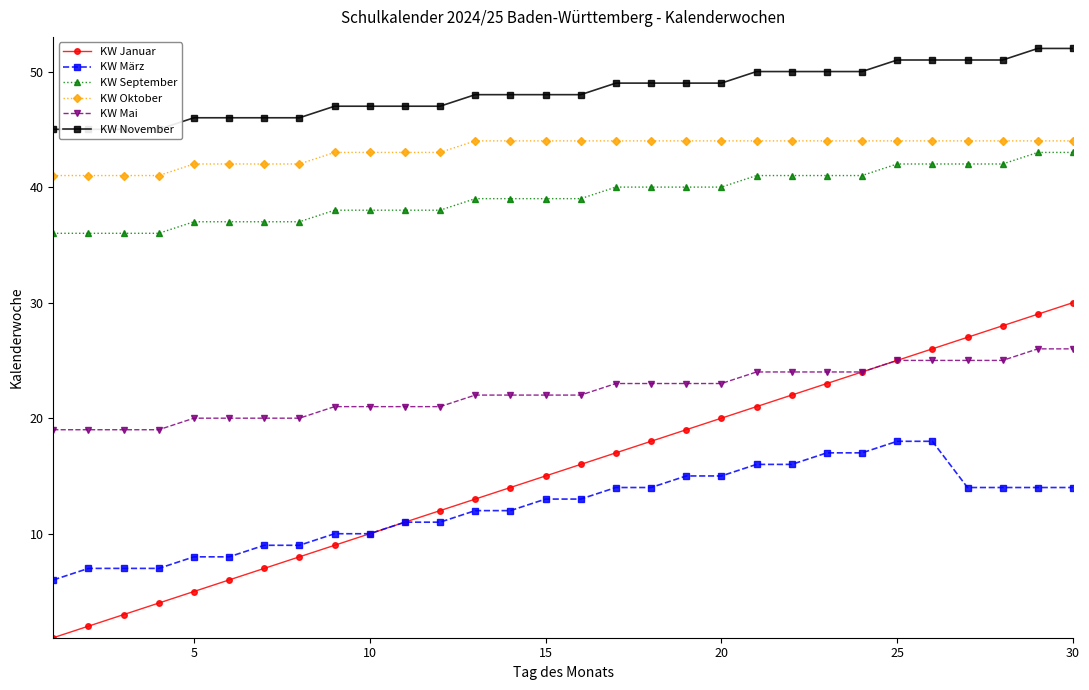

True or false: KW März and KW Oktober intersect in this chart.

False